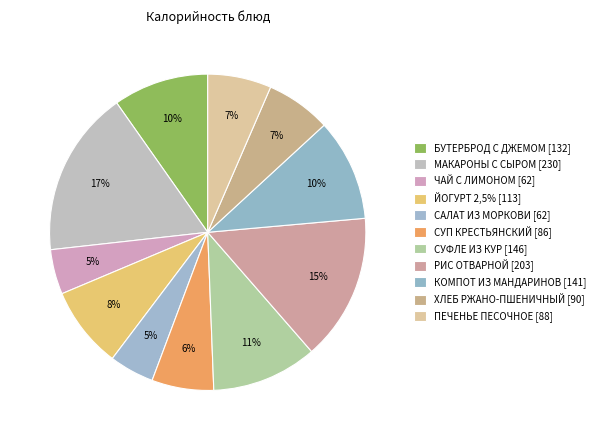

Count the number of slices in the pie.

11